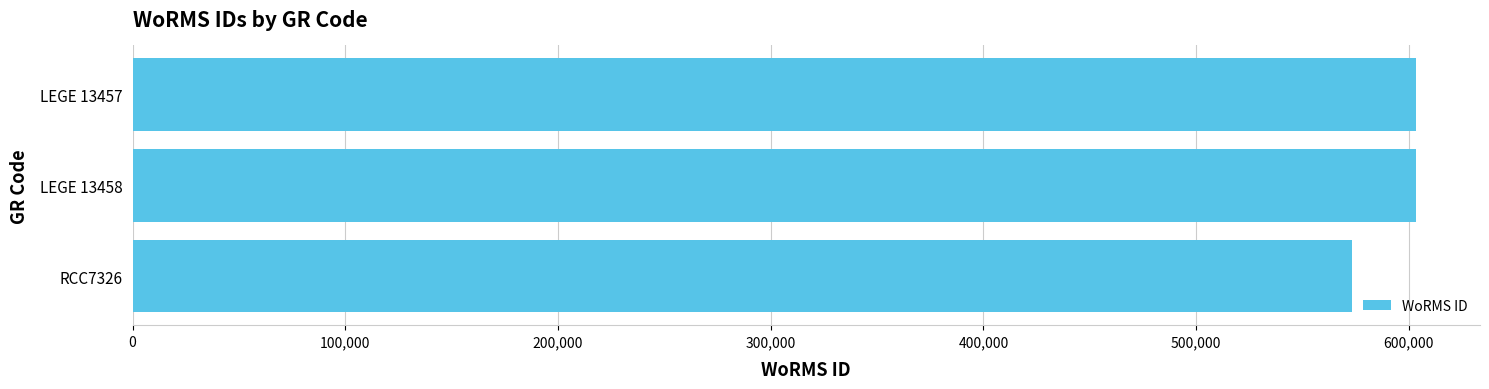

What is the smallest value displayed?

573354